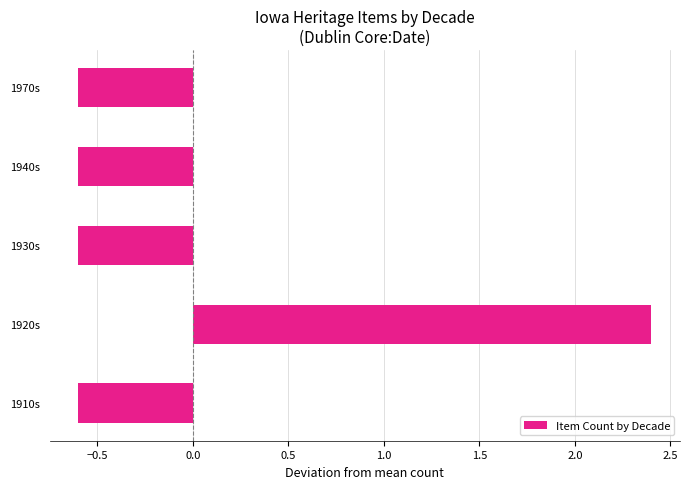

What is the difference between the values at 1910s and 1920s?

3.0